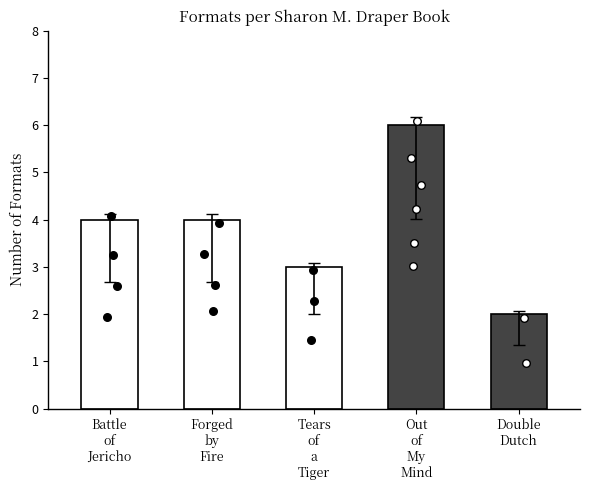

Between Tears of a Tiger and Battle of Jericho, which is larger?

Battle of Jericho